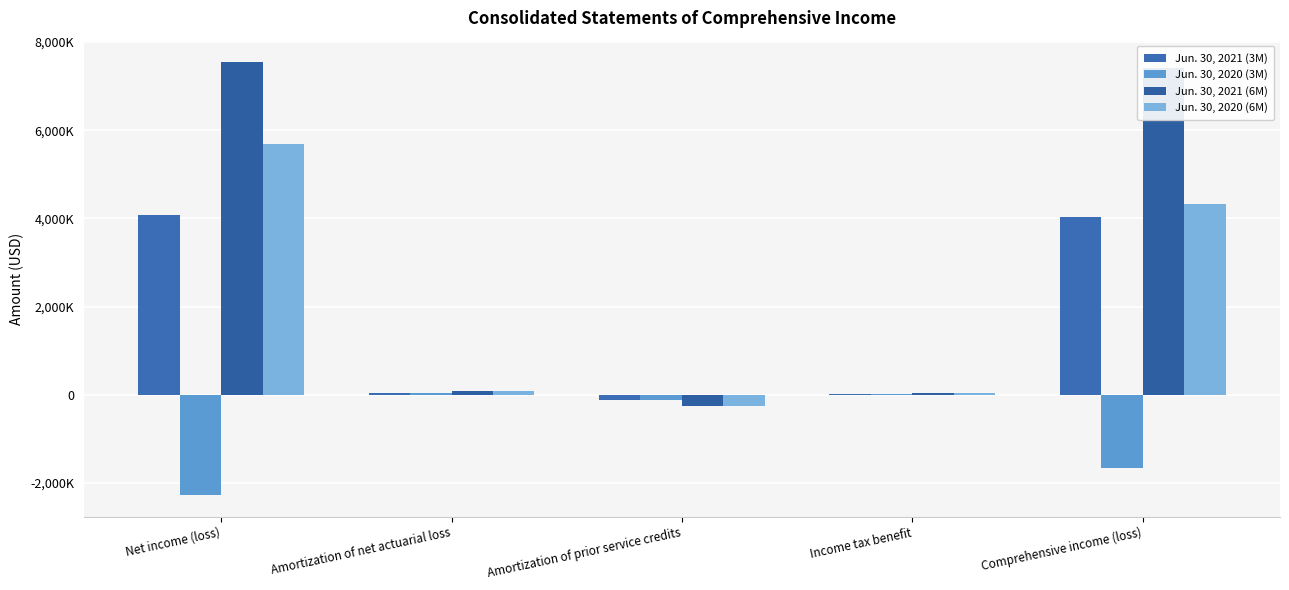

Reading left to right, extract all data points from this chart.

Jun. 30, 2021 (3M): 4086000	44000	-124000	16000	4022000
Jun. 30, 2020 (3M): -2272000	45000	-124000	16000	-1659000
Jun. 30, 2021 (6M): 7542000	87000	-248000	33000	7414000
Jun. 30, 2020 (6M): 5689000	90000	-248000	33000	4321000